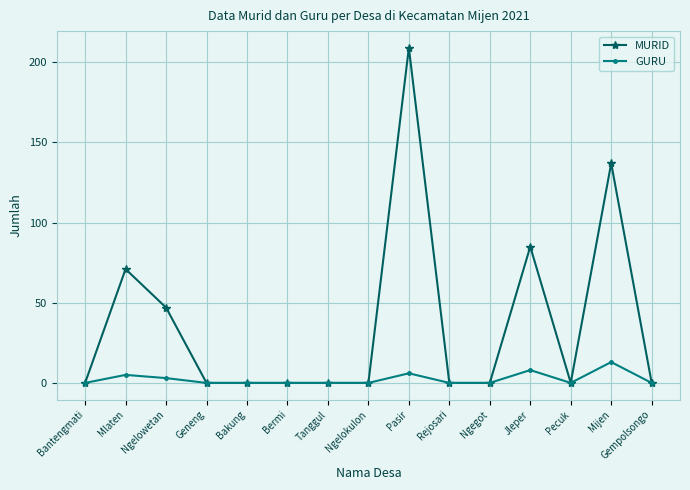

What is the difference between the GURU values at Ngegot and Mlaten?

5